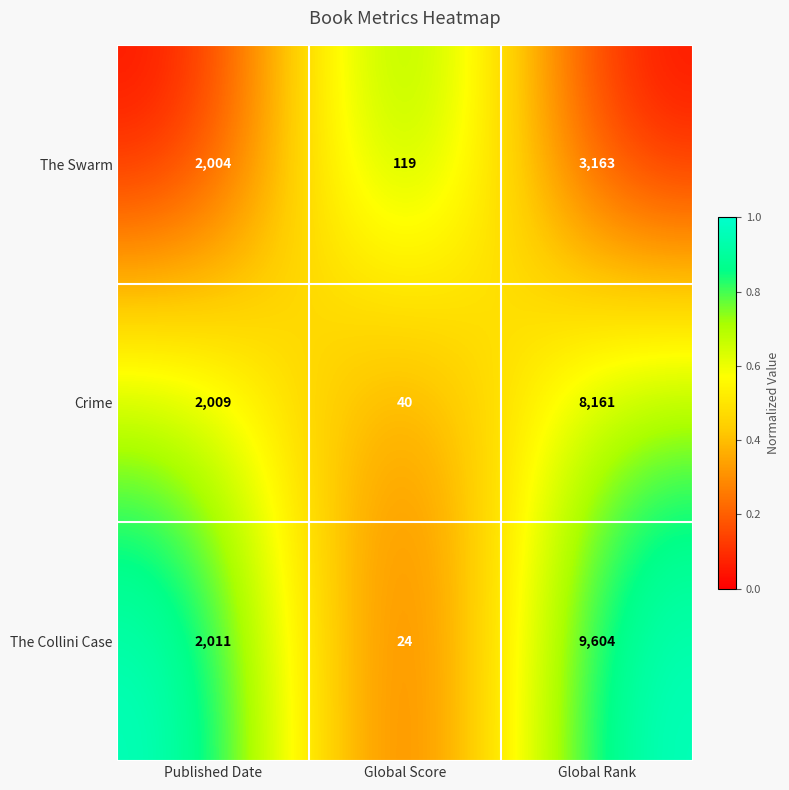

Is it true that Crime equals 8161 at Global Rank?

True